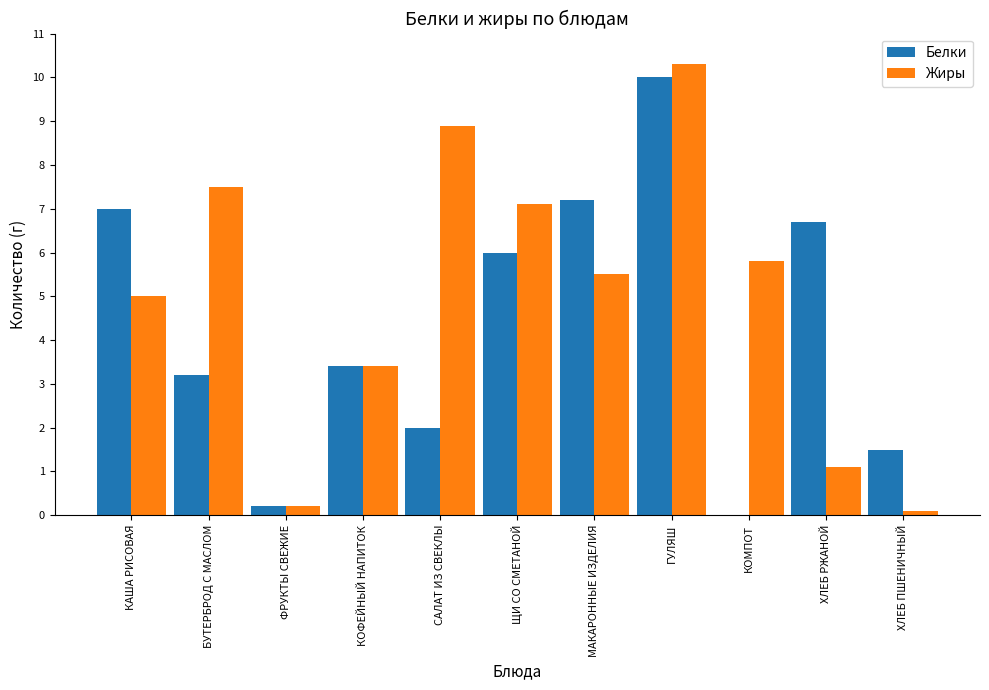

What are all the series names shown in the legend?

Белки, Жиры